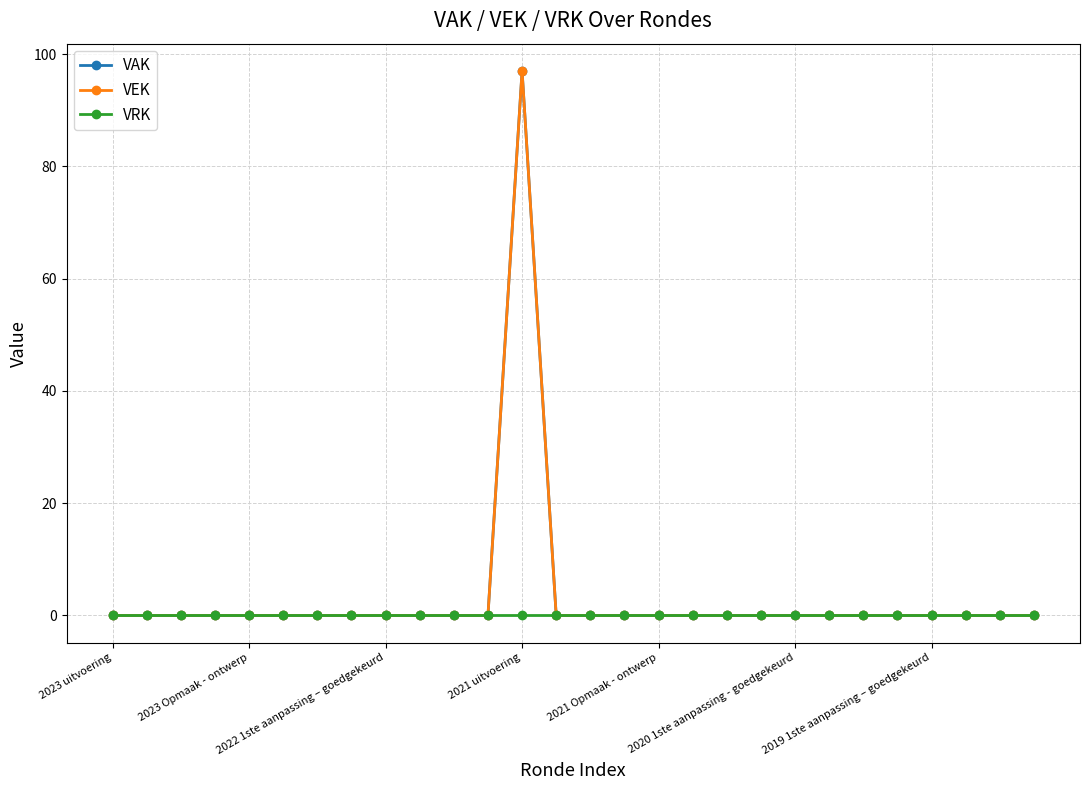

True or false: VAK and VEK intersect in this chart.

False